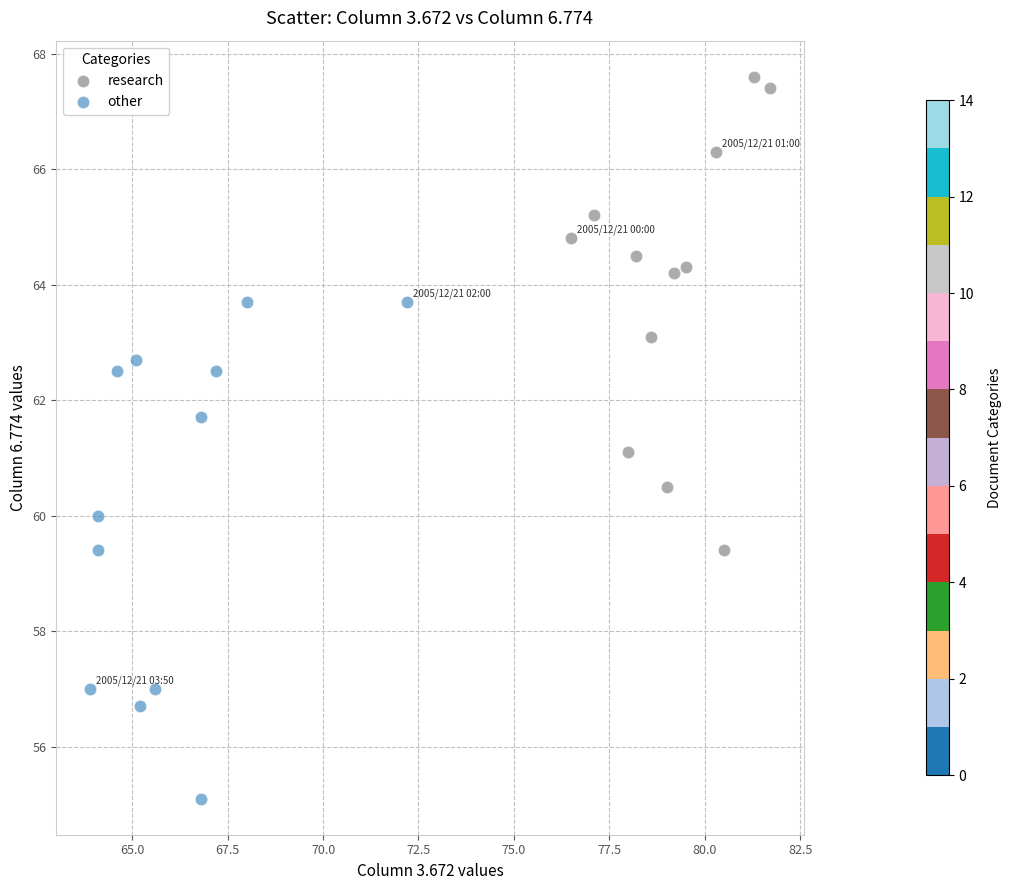

Which series has the largest Y range (max minus min)?

other